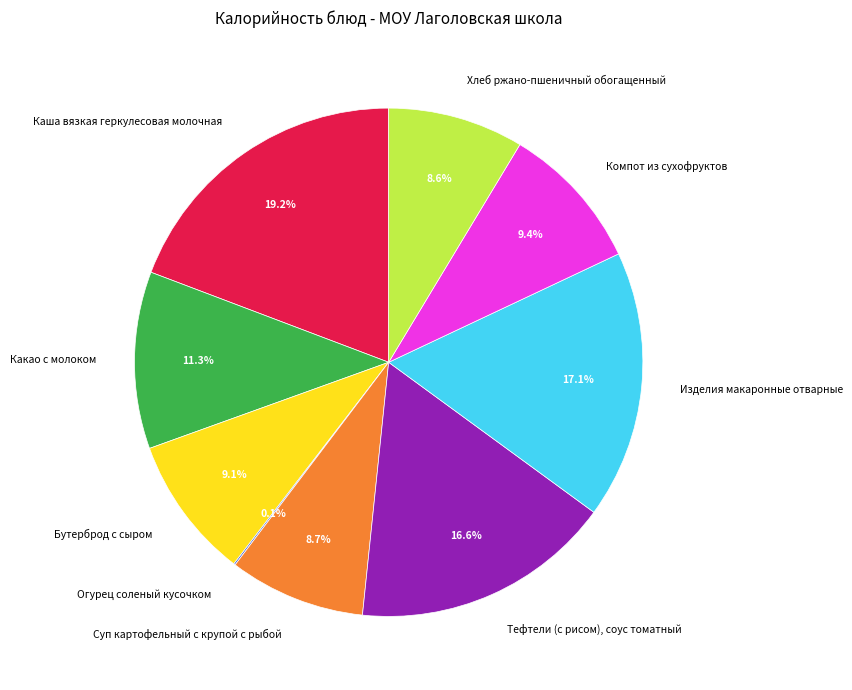

Which slice is the largest?

Каша вязкая геркулесовая молочная